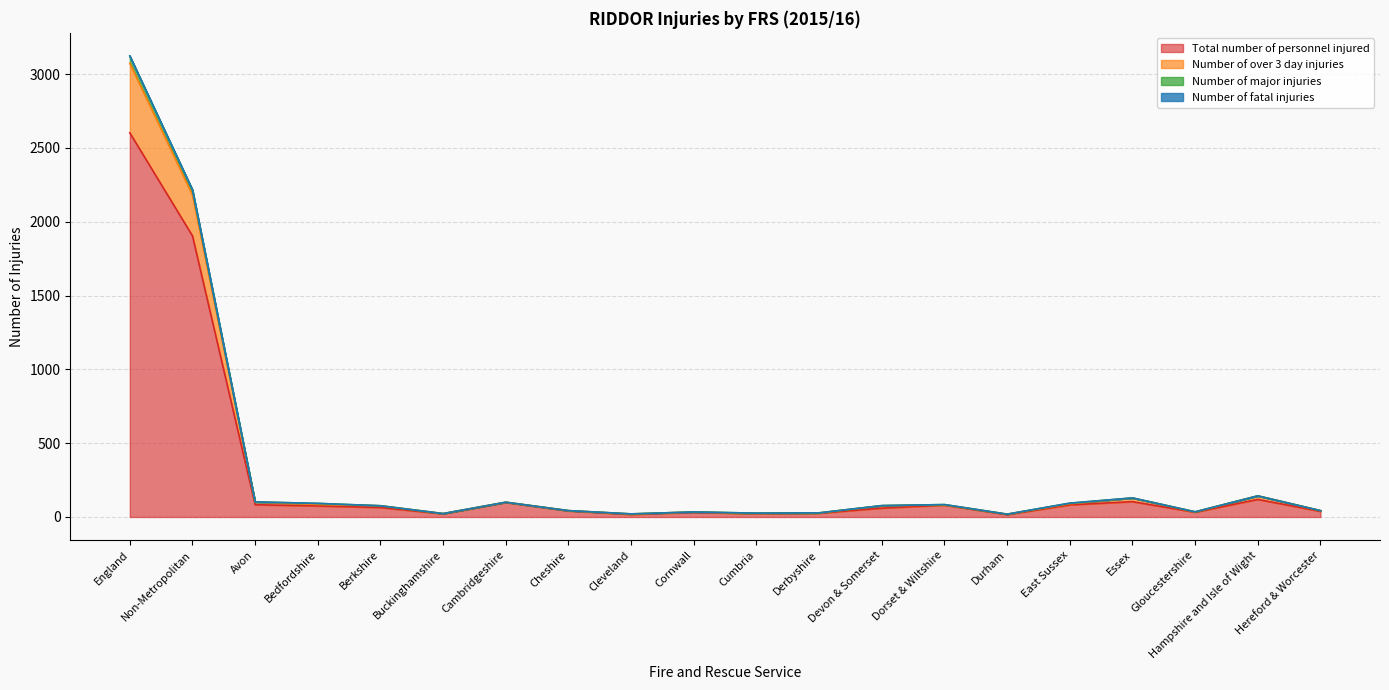

What is the difference between the second highest and second lowest values in the Number of major injuries series?

2195